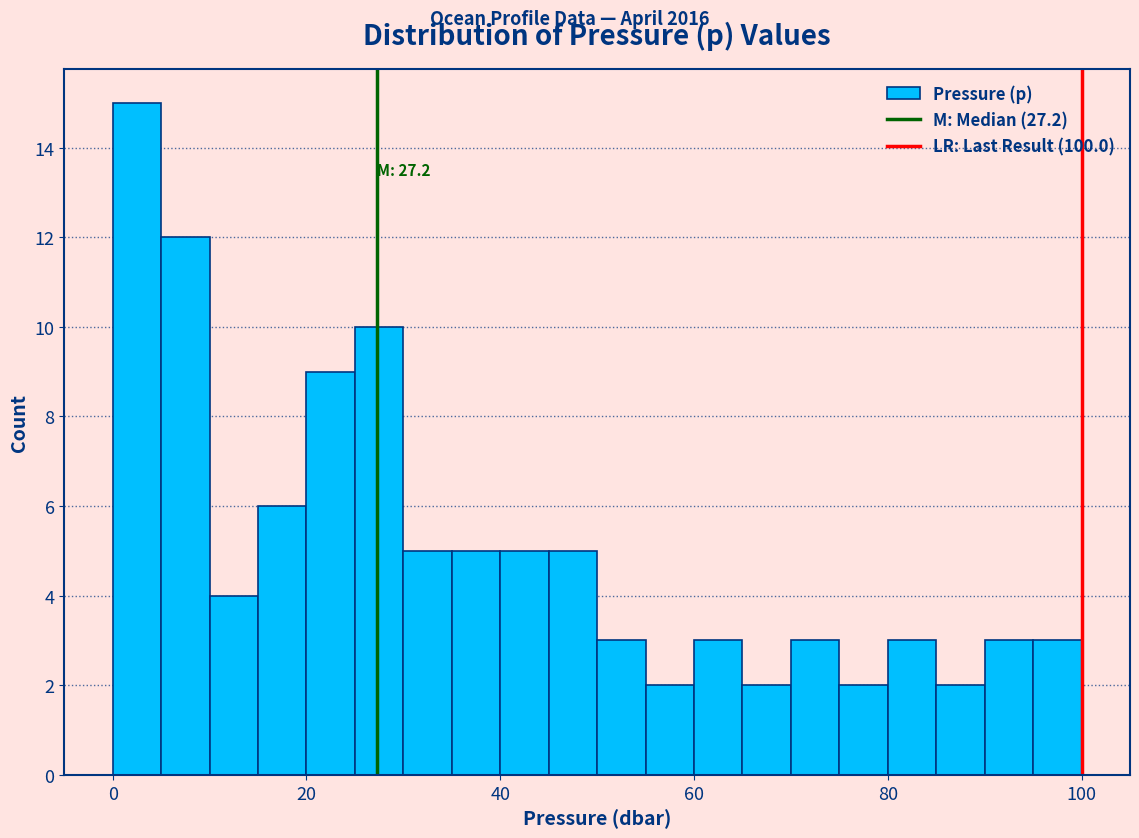

Around what value on the x-axis is the tallest bar? Give the approximate position of its centre, as read against the axis.

2